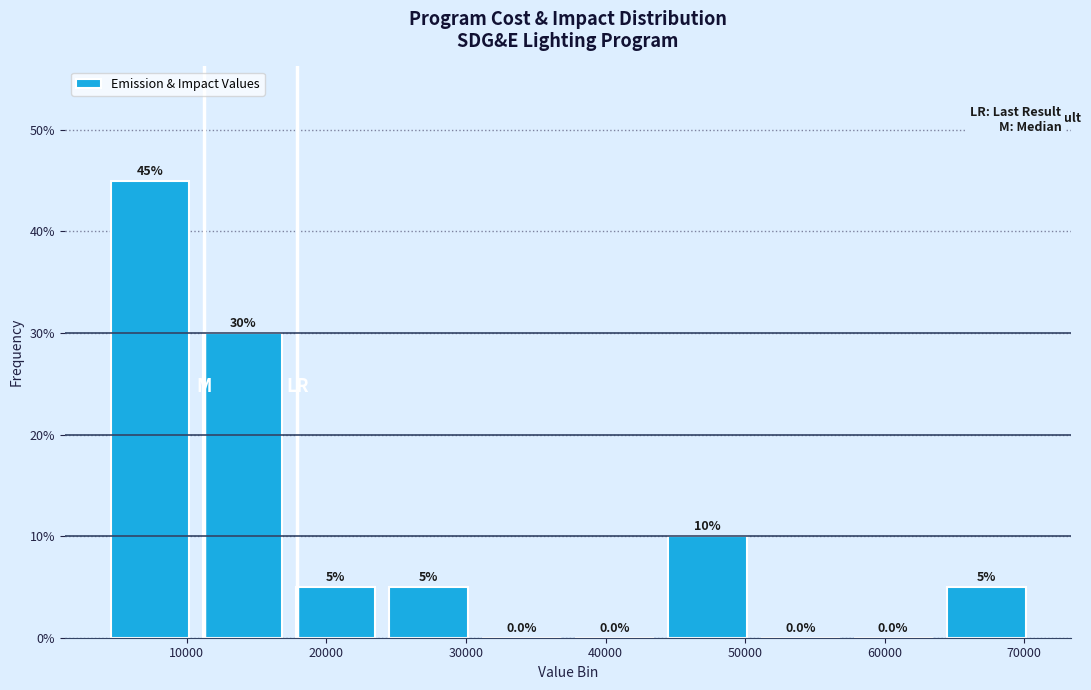

Reading left to right, list every bar in this chart as the range it spans on the x-axis followed by its height. The bar edges are not printed on the chart, so give them approximately, as read against the axis.

4000 to 11000: 45.0
11000 to 17000: 30.0
17000 to 24000: 5.0
24000 to 31000: 5.0
31000 to 37000: 0.0
37000 to 44000: 0.0
44000 to 51000: 10.0
51000 to 57000: 0.0
57000 to 64000: 0.0
64000 to 71000: 5.0